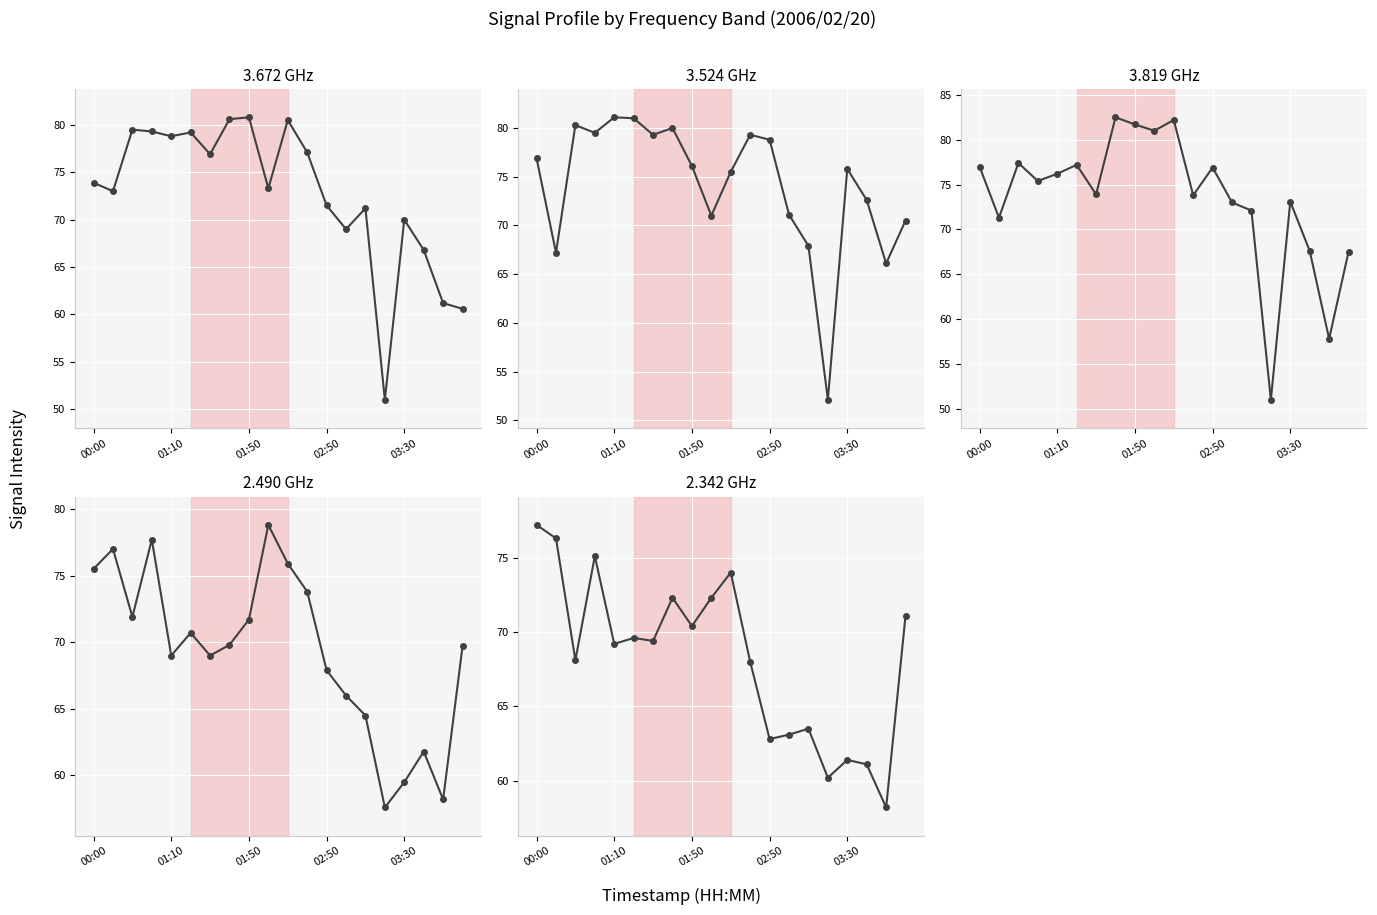

At how many categories does at least one series exceed 51?

20